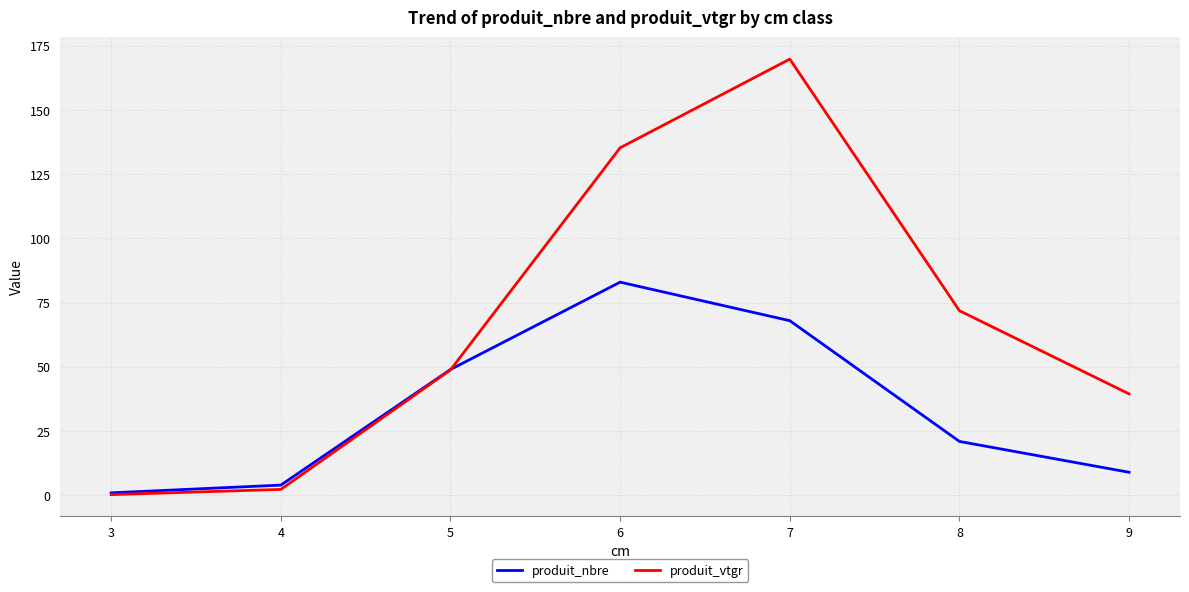

At which label does produit_nbre reach its peak?

6